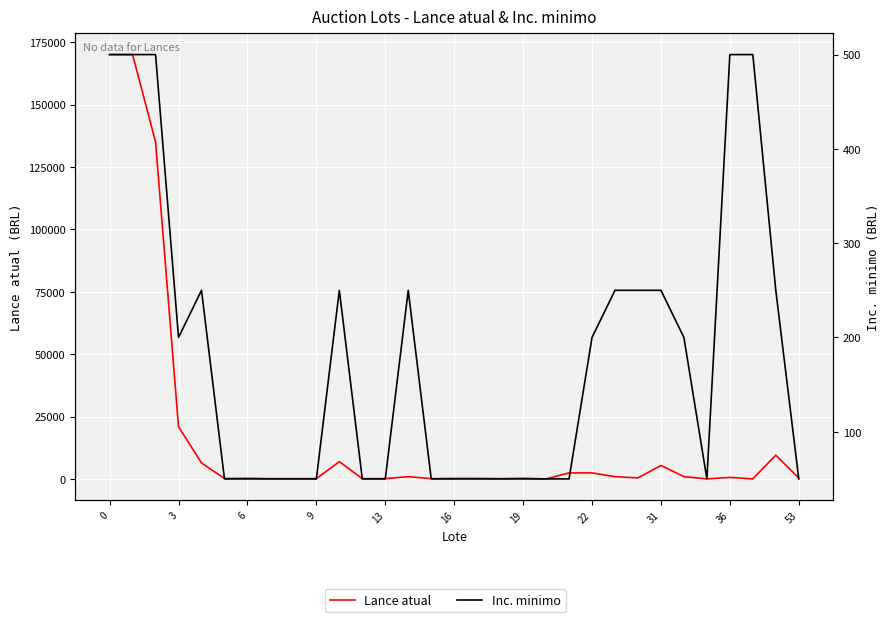

Reading right to left, what are all the values shown in this chart?

Lance atual: 450	9600	100	700	100	1000	5500	500	1000	2500	2500	100	350	200	300	300	200	1000	200	200	7000	200	200	200	350	250	6500	21000	135000	170000	170000
Inc. minimo: 50	250	500	500	50	200	250	250	250	200	50	50	50	50	50	50	50	250	50	50	250	50	50	50	50	50	250	200	500	500	500